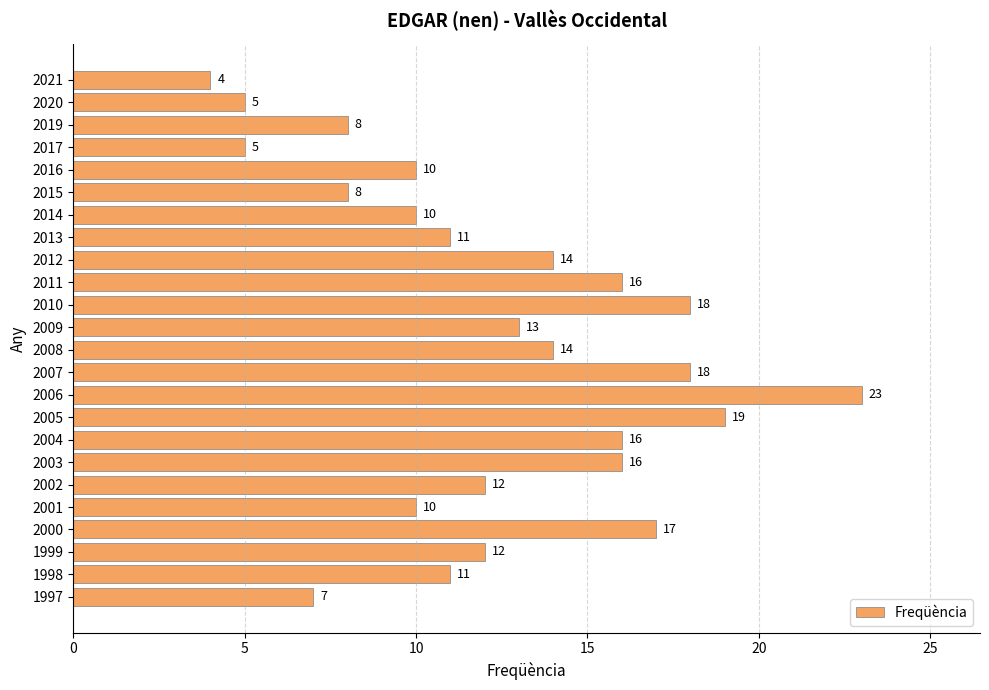

Reading top to bottom, extract all data points from this chart.

2021=4	2020=5	2019=8	2017=5	2016=10	2015=8	2014=10	2013=11	2012=14	2011=16	2010=18	2009=13	2008=14	2007=18	2006=23	2005=19	2004=16	2003=16	2002=12	2001=10	2000=17	1999=12	1998=11	1997=7